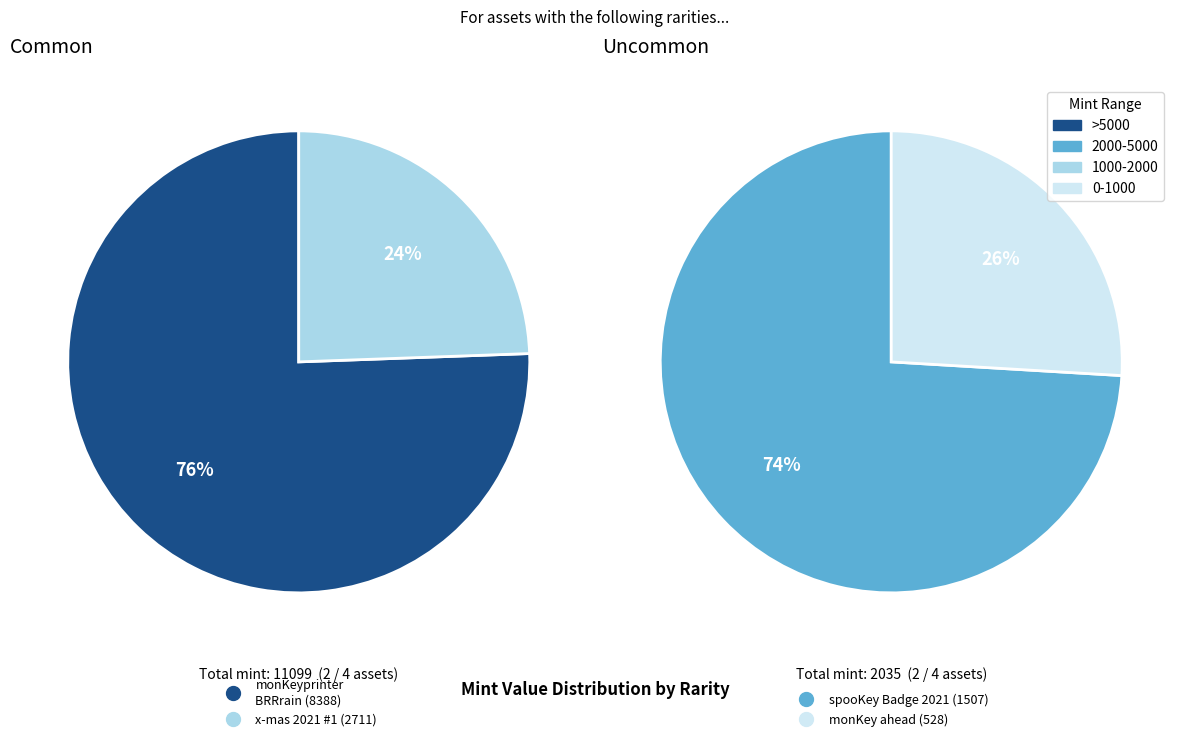

Rank the series by their maximum value, from highest to lowest.

Common, Uncommon